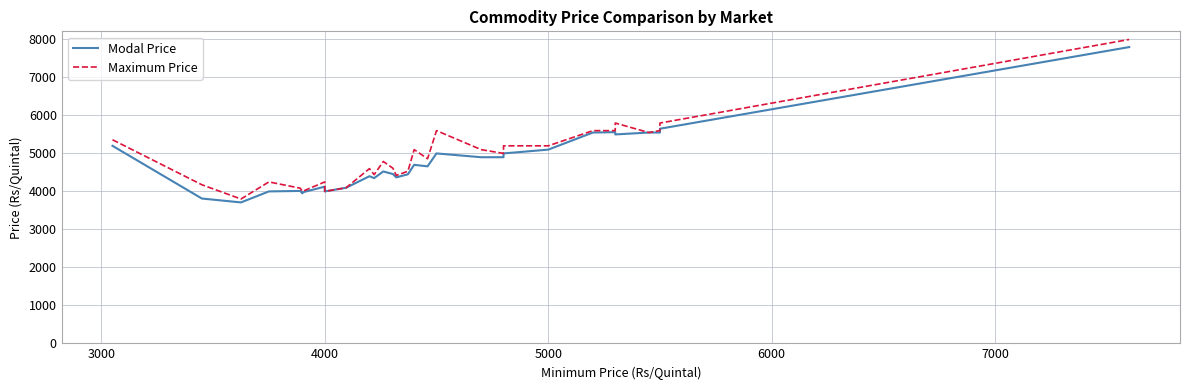

True or false: Maximum Price and Modal Price intersect in this chart.

False